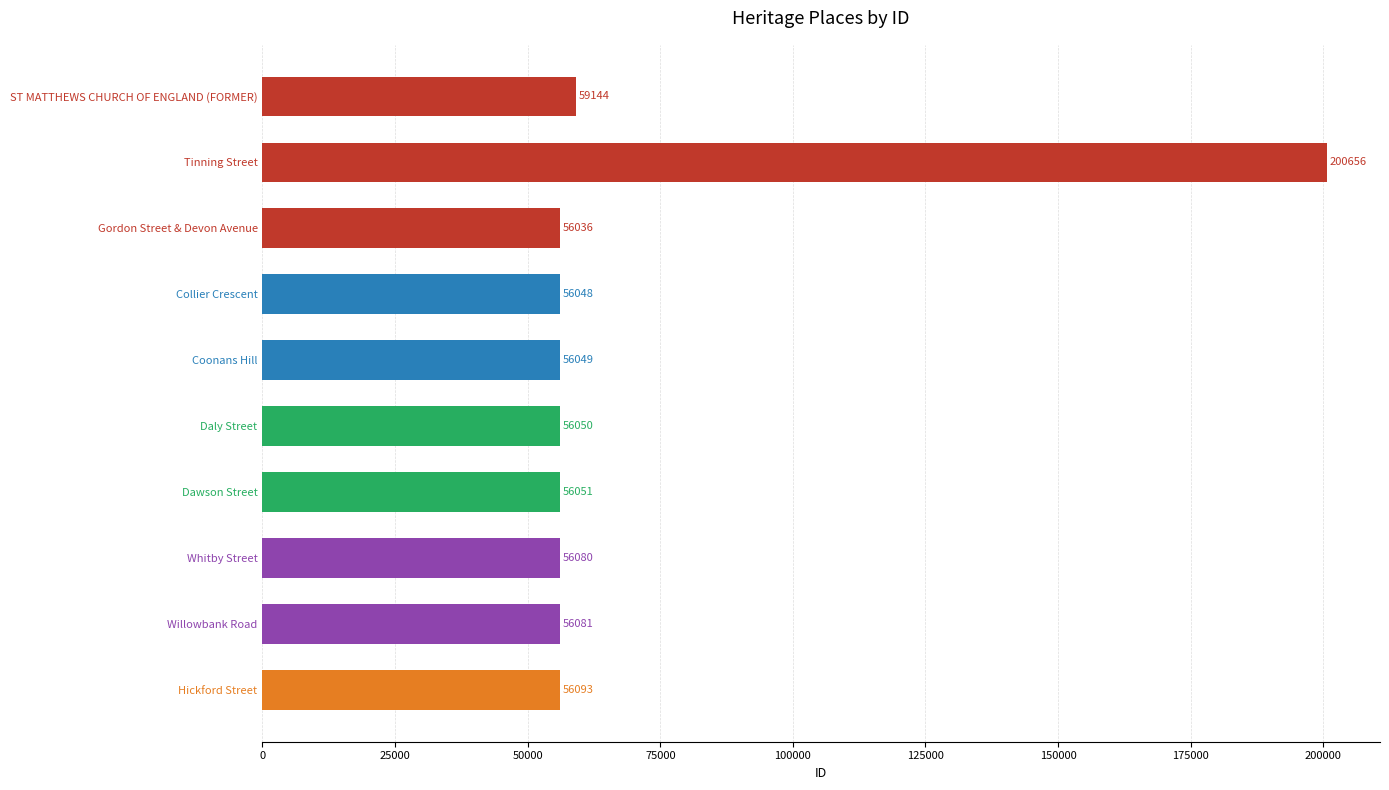

What is the value of the 6th bar from the top?

56050